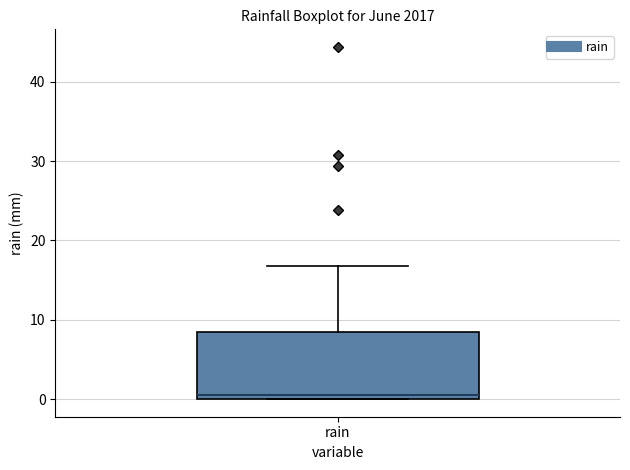

Where is the upper edge of the box for rain on the y-axis? The values are not printed on the chart, so give them approximately, as read against the axis.

8